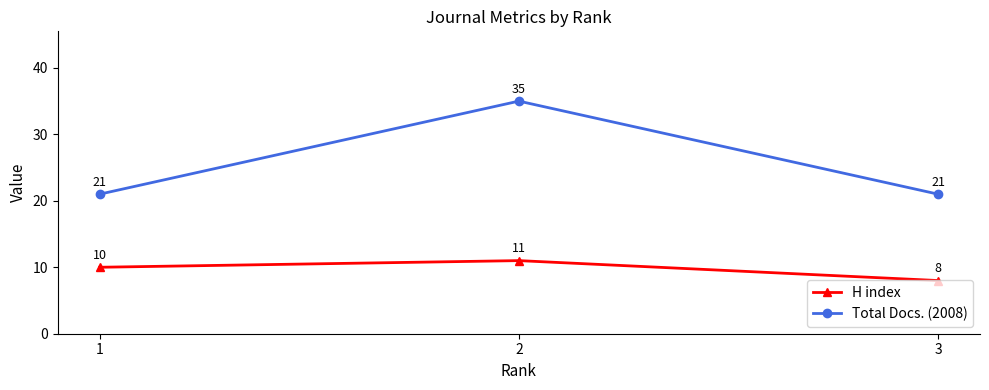

Reading left to right, what are all the values shown in this chart?

H index: 10	11	8
Total Docs. (2008): 21	35	21